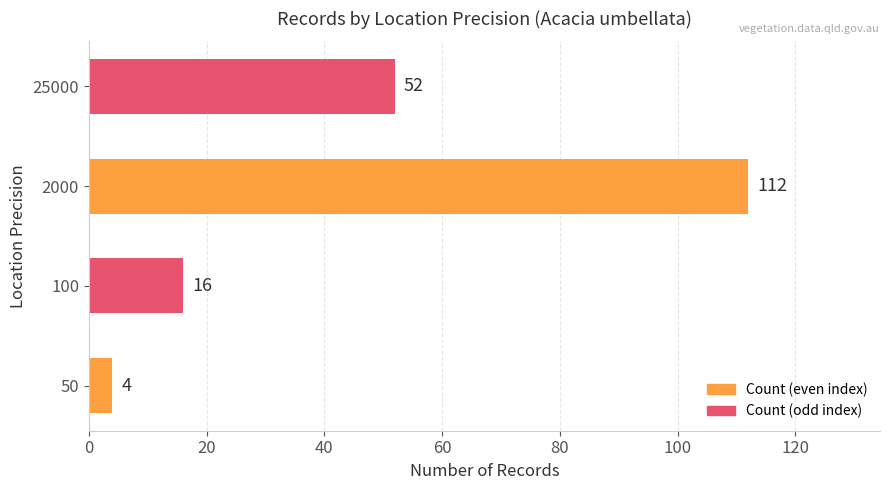

What is the change in value from 50 to 25000?

+48